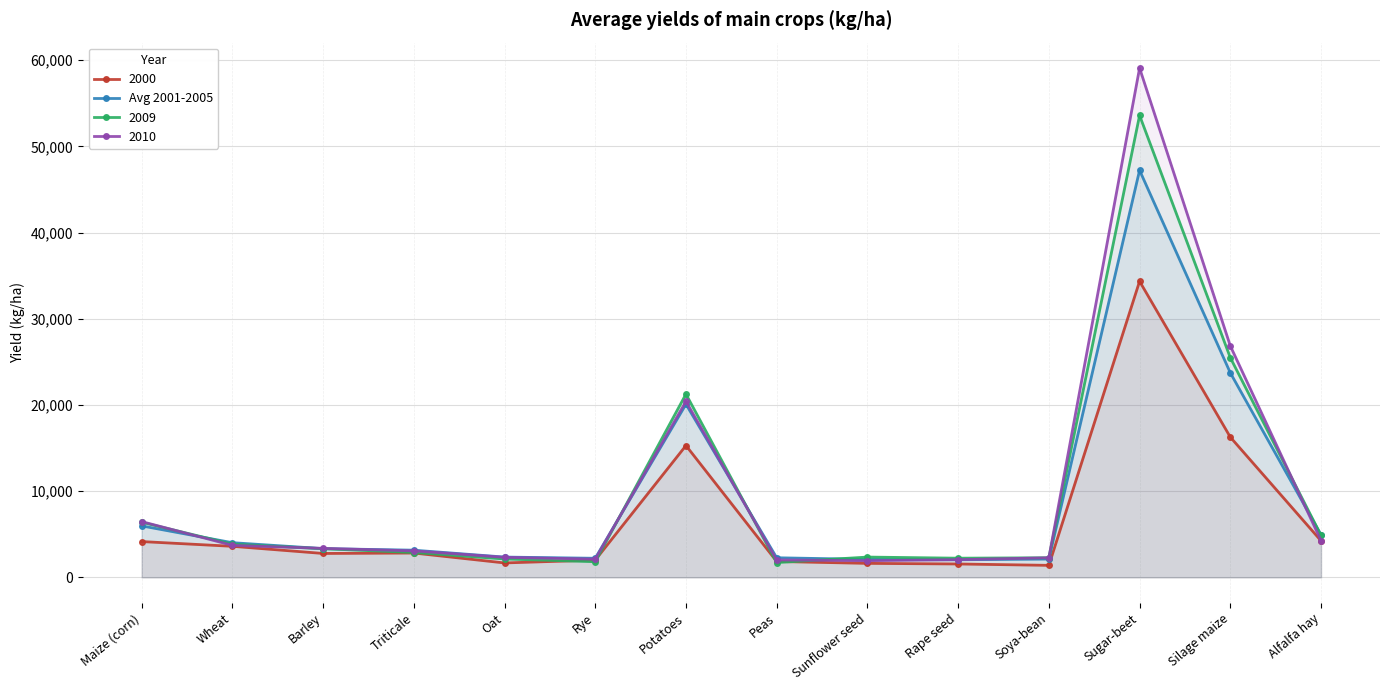

What is the total value across all series at Sunflower seed?

7980